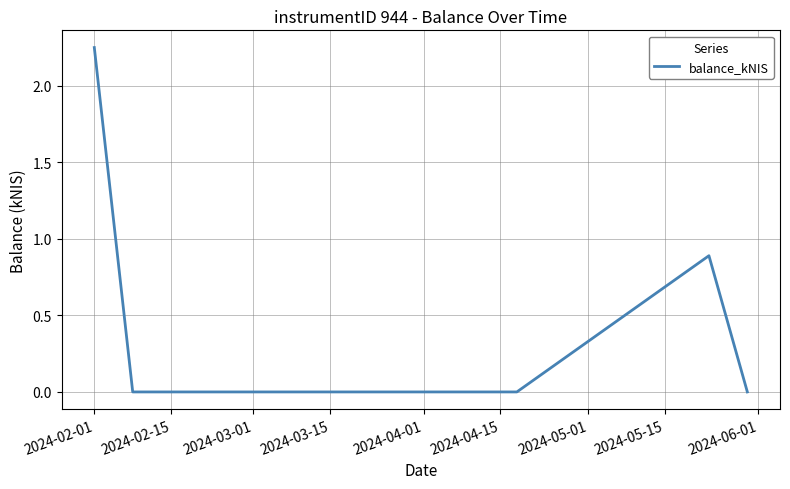

What is the sum of all values?

3.1